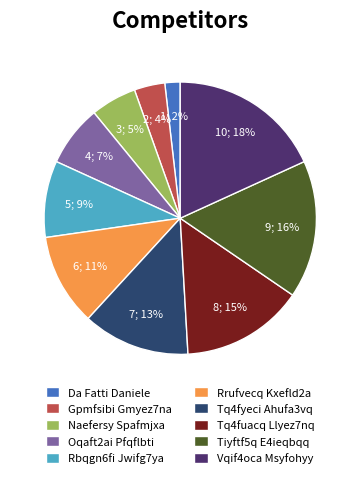

Is the sum of Vqif4oca Msyfohyy and Oqaft2ai Pfqflbti greater than half?

No